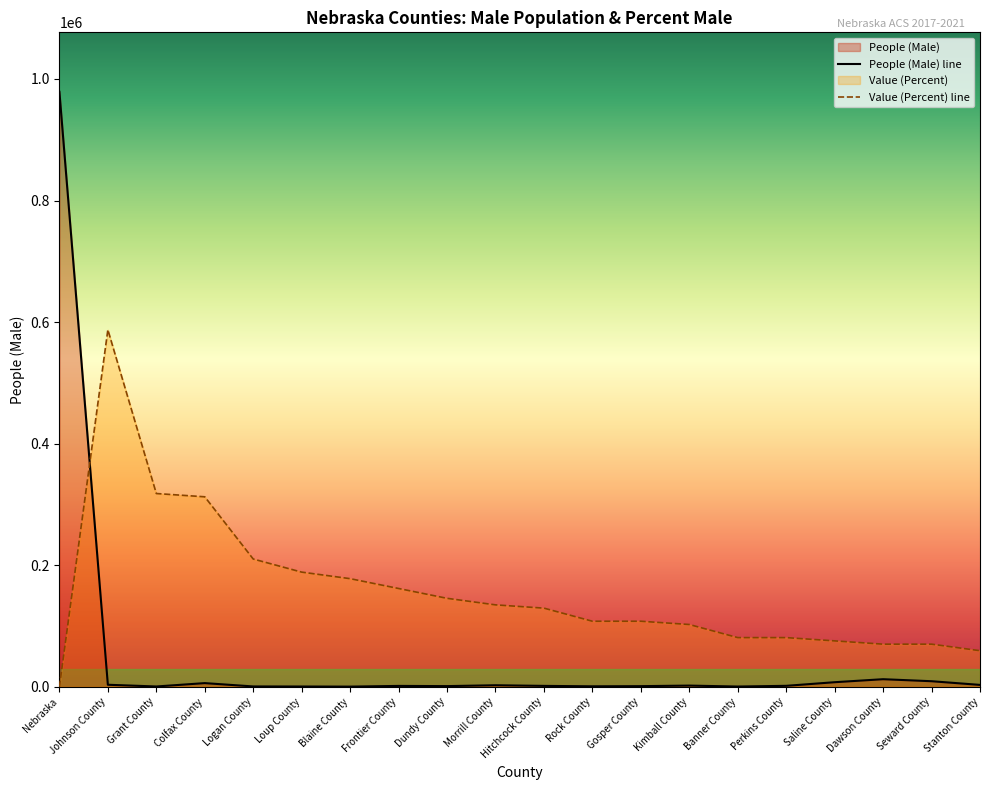

The value of Value (Percent) line at Hitchcock County is 129317.7. True or false?

True